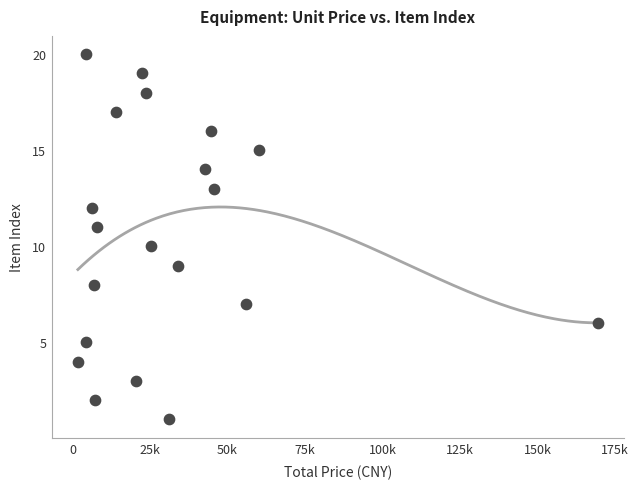

What is the range of Y values (max minus min)?

19